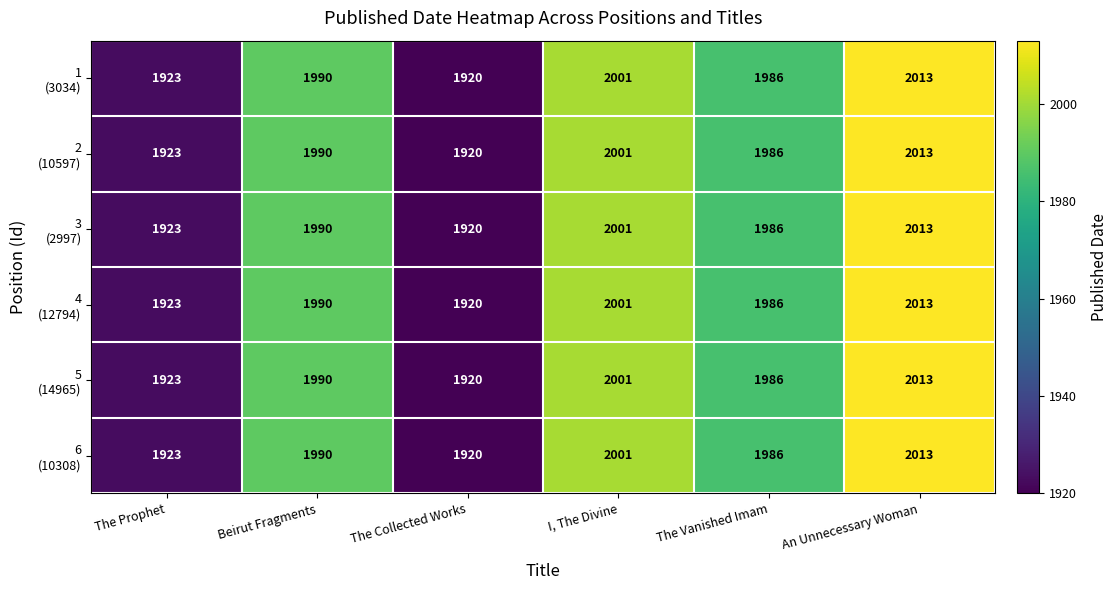

At which category does the chart reach its minimum across all series?

The Collected Works